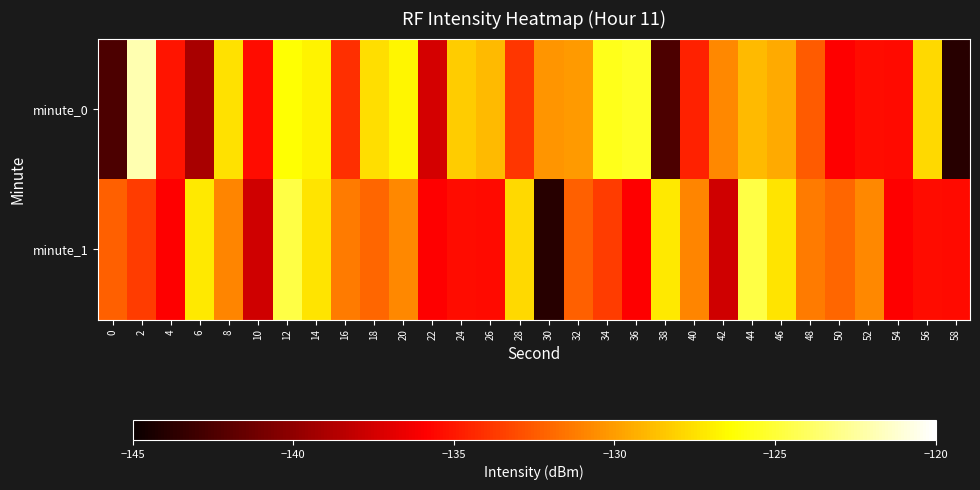

Which series has the largest total across all categories?

minute_0